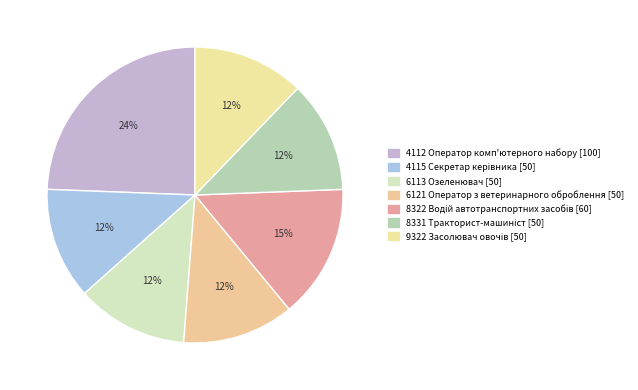

How many segments does this pie chart have?

7